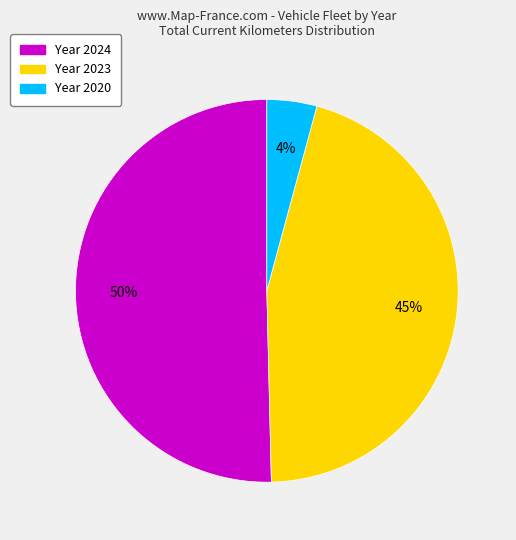

Is there any slice that represents more than half of the pie?

Yes